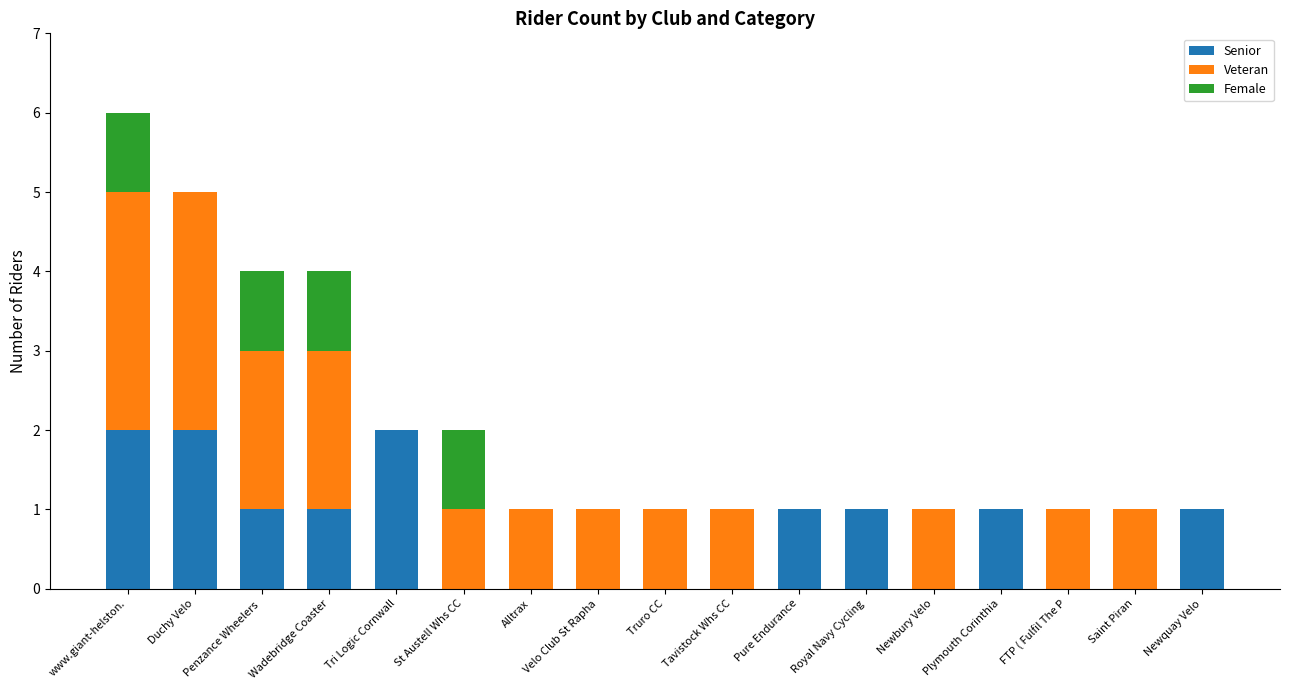

Is it true that Senior equals 1 at Newquay Velo?

True